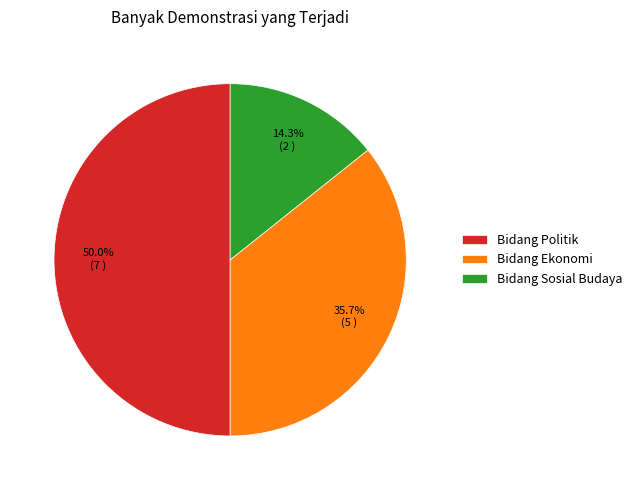

How many slices are in this pie chart?

3